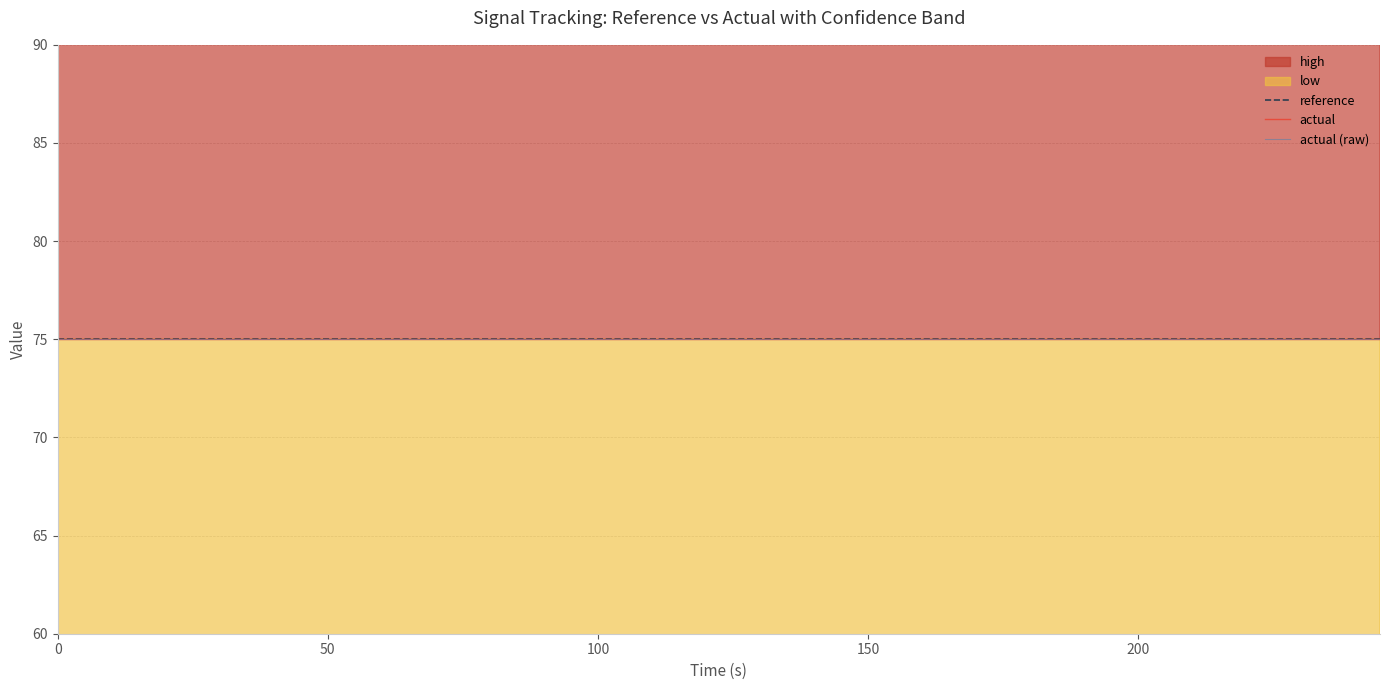

What position from the left is 6?

7